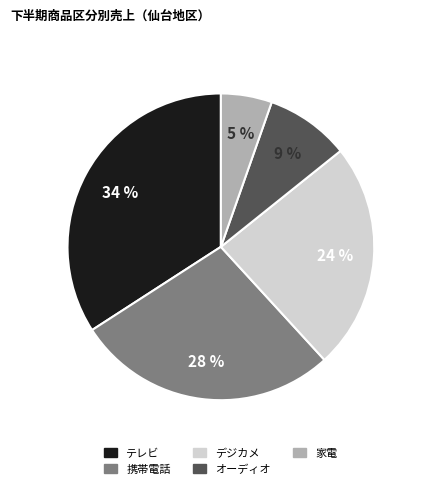

Do テレビ and 携帯電話 together represent more than half of the pie?

Yes